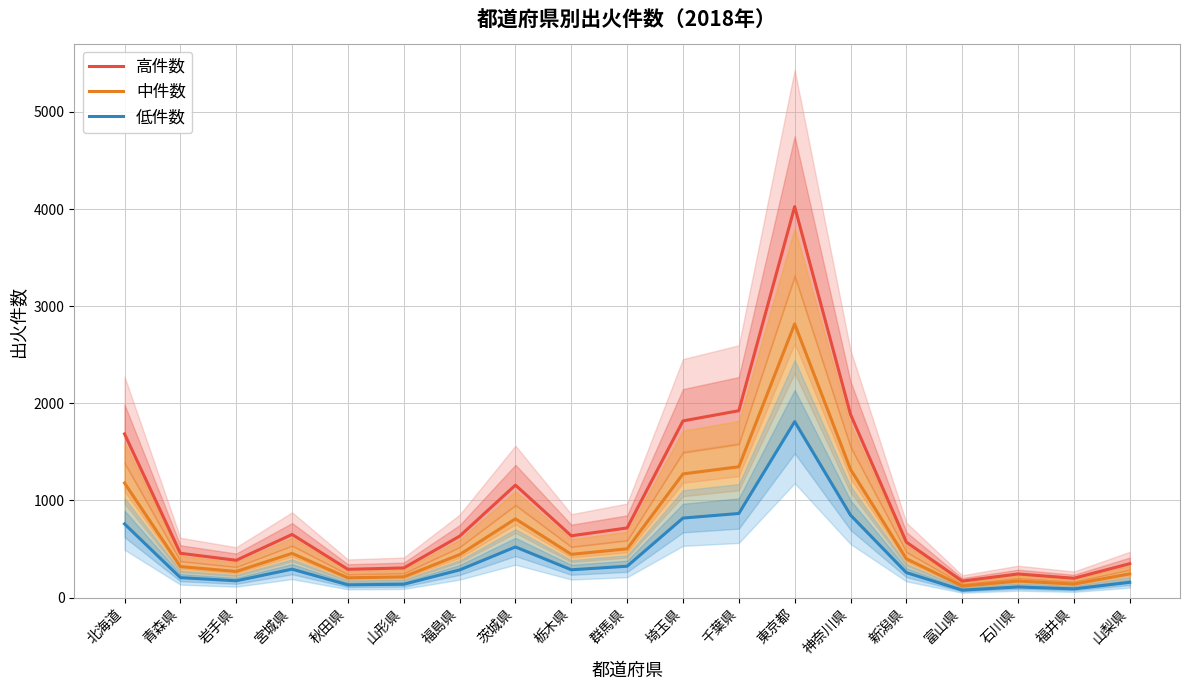

True or false: 中件数 and 高件数 cross at least once.

False